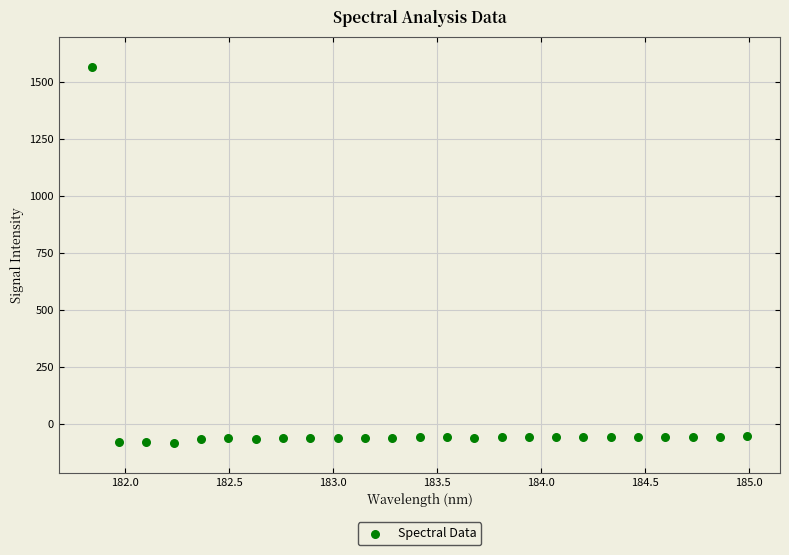

What is the range of X values (max minus min)?

3.1